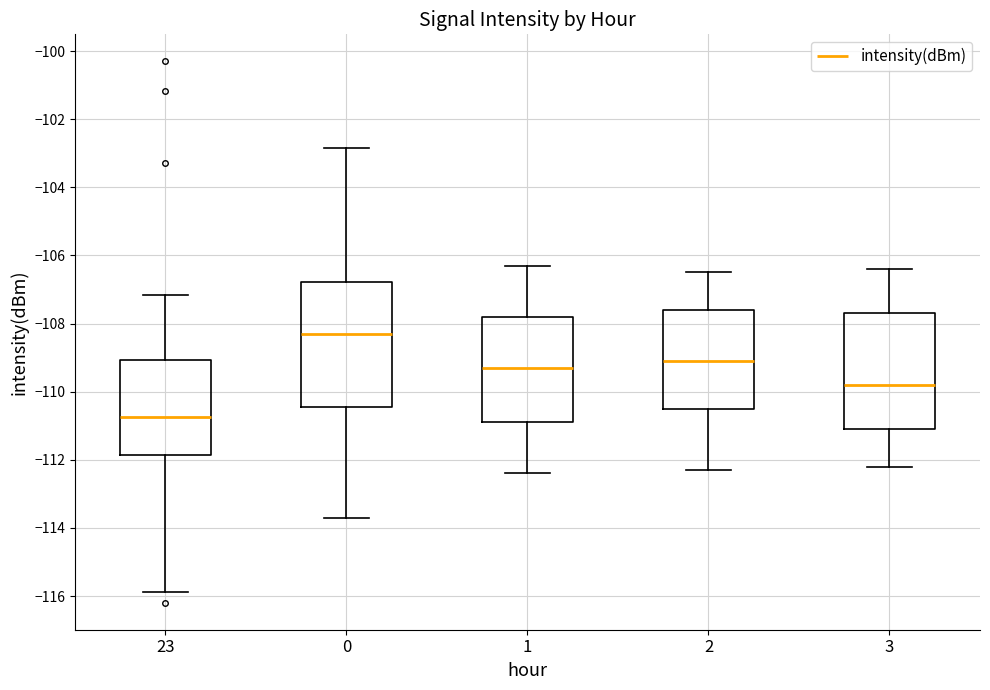

Reading left to right, transcribe this box plot: for each box, give where its median line is, the range the box spans, and where its two whiskers end, as read against the y-axis. The values are not printed on the chart, so give them approximately, as read against the axis.

23: median -110.8, box -111.8 to -109.0, whiskers -115.8 to -107.2
0: median -108.4, box -110.4 to -106.8, whiskers -113.8 to -102.8
1: median -109.2, box -110.8 to -107.8, whiskers -112.4 to -106.2
2: median -109.0, box -110.4 to -107.6, whiskers -112.2 to -106.4
3: median -109.8, box -111.0 to -107.6, whiskers -112.2 to -106.4